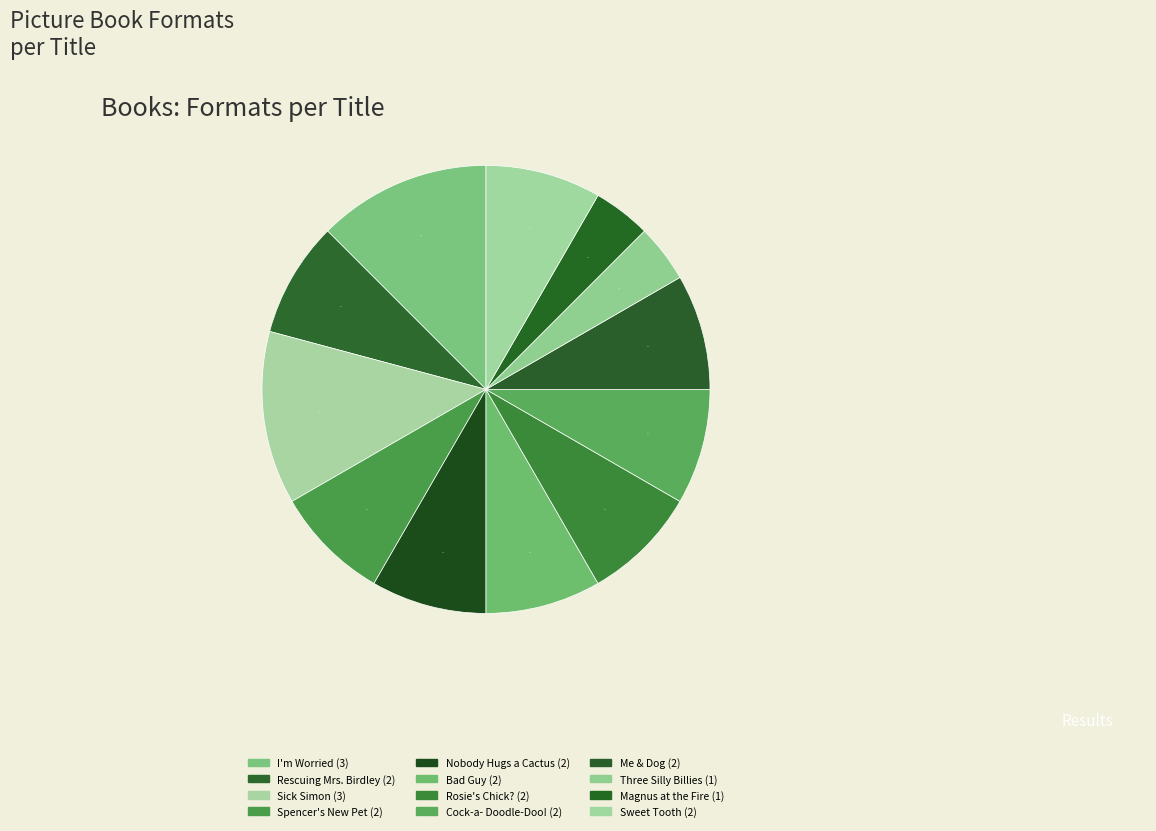

Count the number of slices in the pie.

12